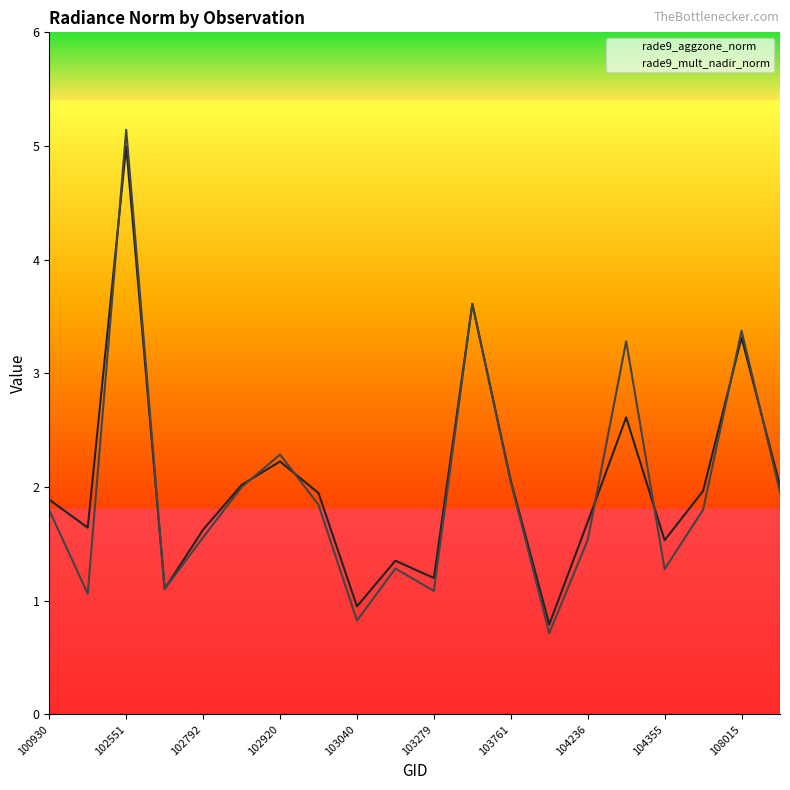

Count the number of data series in this chart.

2